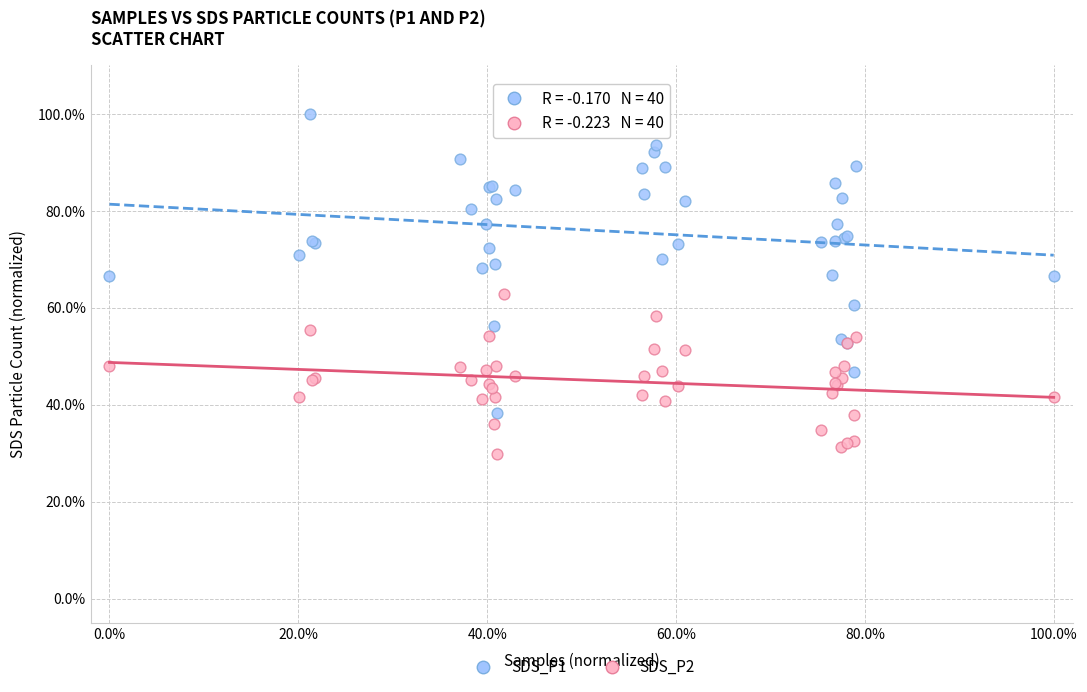

Which series reaches the minimum Y coordinate?

SDS_P2